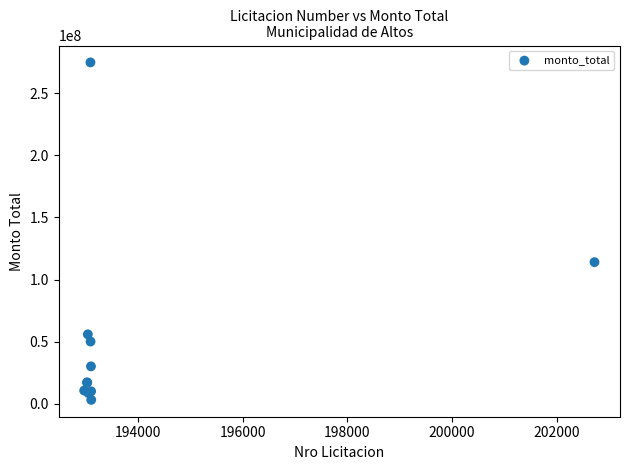

What Y value in the scatter plot is closest to 139000000?

114000000